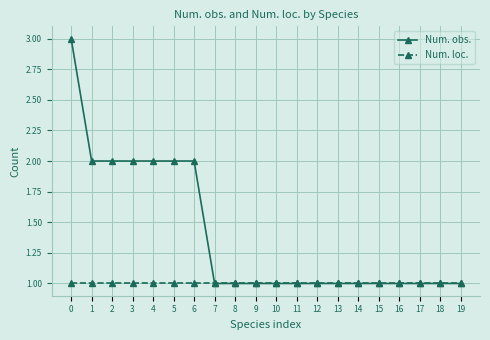

Which series changed the most between 6 and 15?

Num. obs.